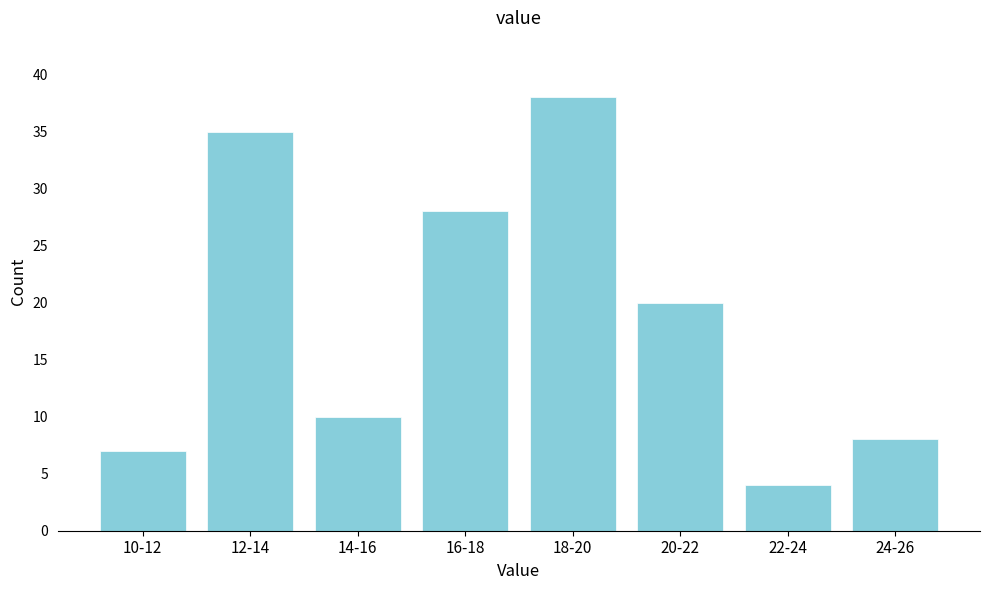

Reading left to right, list all the values displayed in this chart.

7	35	10	28	38	20	4	8